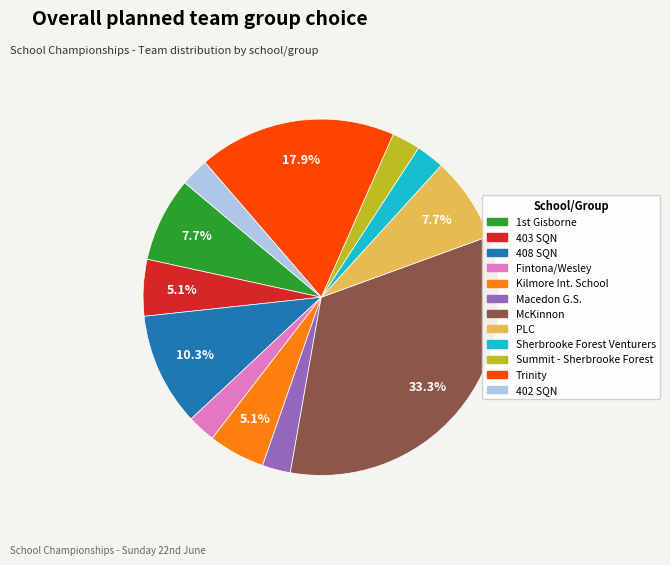

Does Summit - Sherbrooke Forest account for over 50% of the chart?

No